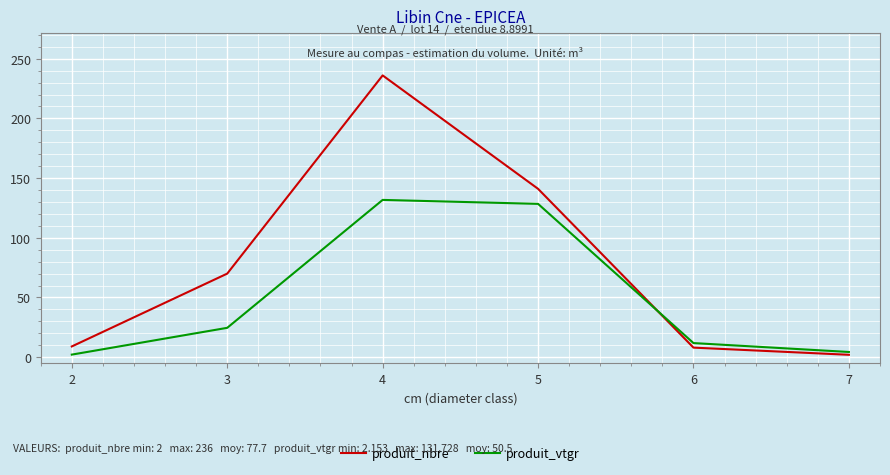

The value of produit_vtgr at 5 is 199.8. True or false?

False